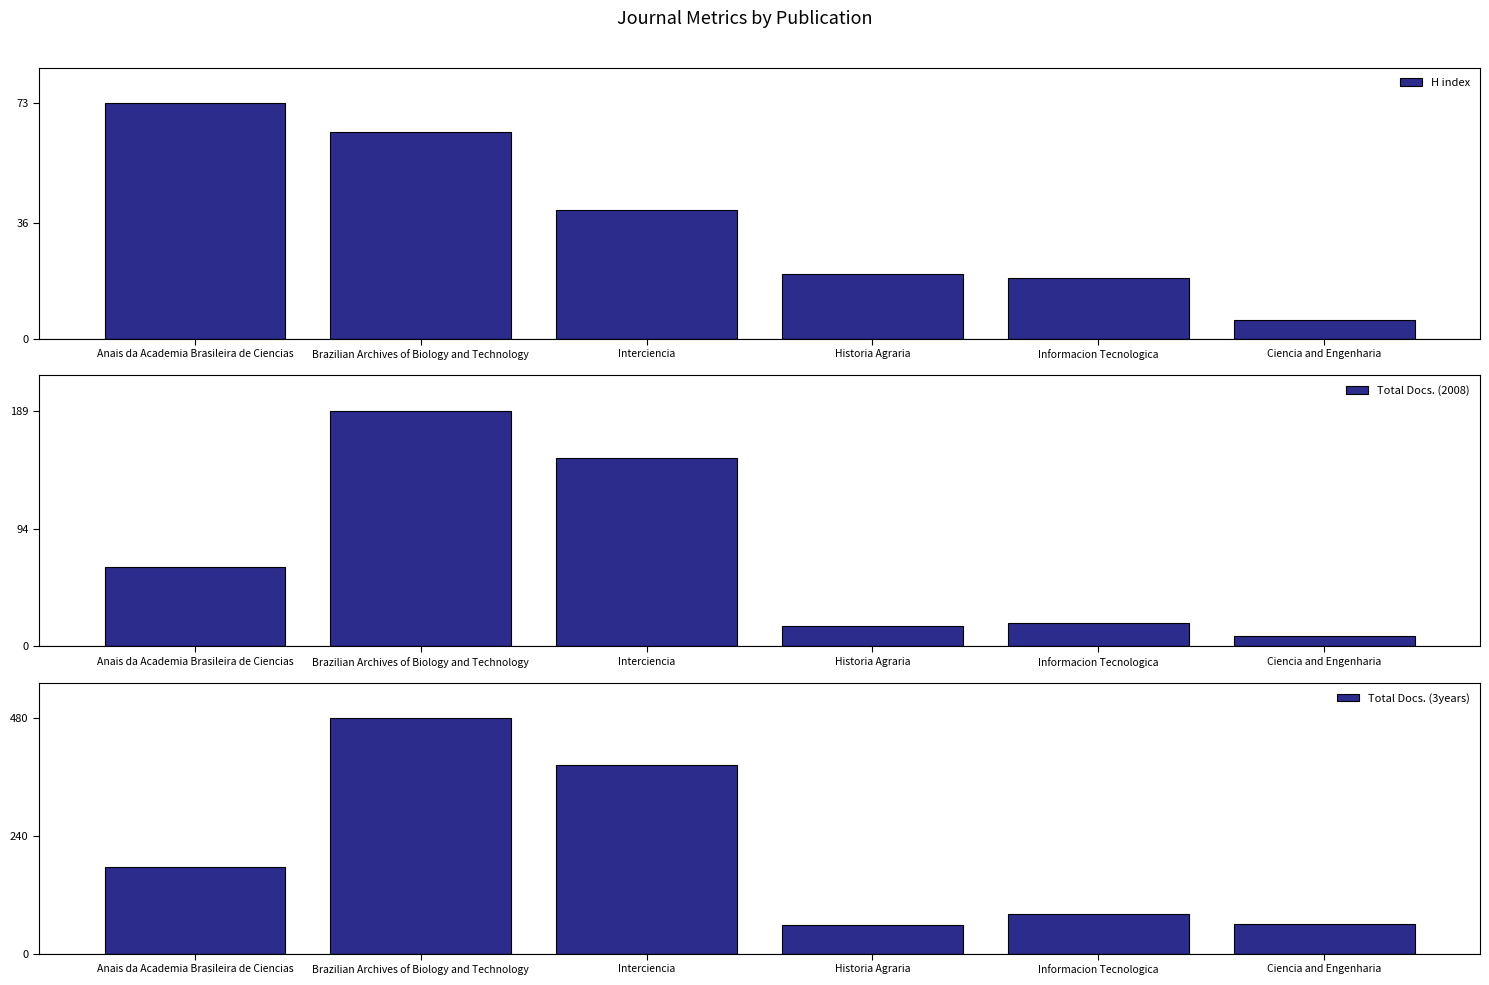

Reading right to left, what are all the values shown in this chart?

H index: Ciencia and Engenharia=6	Informacion Tecnologica=19	Historia Agraria=20	Interciencia=40	Brazilian Archives of Biology and Technology=64	Anais da Academia Brasileira de Ciencias=73
Total Docs. (2008): Ciencia and Engenharia=8	Informacion Tecnologica=19	Historia Agraria=16	Interciencia=151	Brazilian Archives of Biology and Technology=189	Anais da Academia Brasileira de Ciencias=64
Total Docs. (3years): Ciencia and Engenharia=61	Informacion Tecnologica=80	Historia Agraria=59	Interciencia=385	Brazilian Archives of Biology and Technology=480	Anais da Academia Brasileira de Ciencias=177